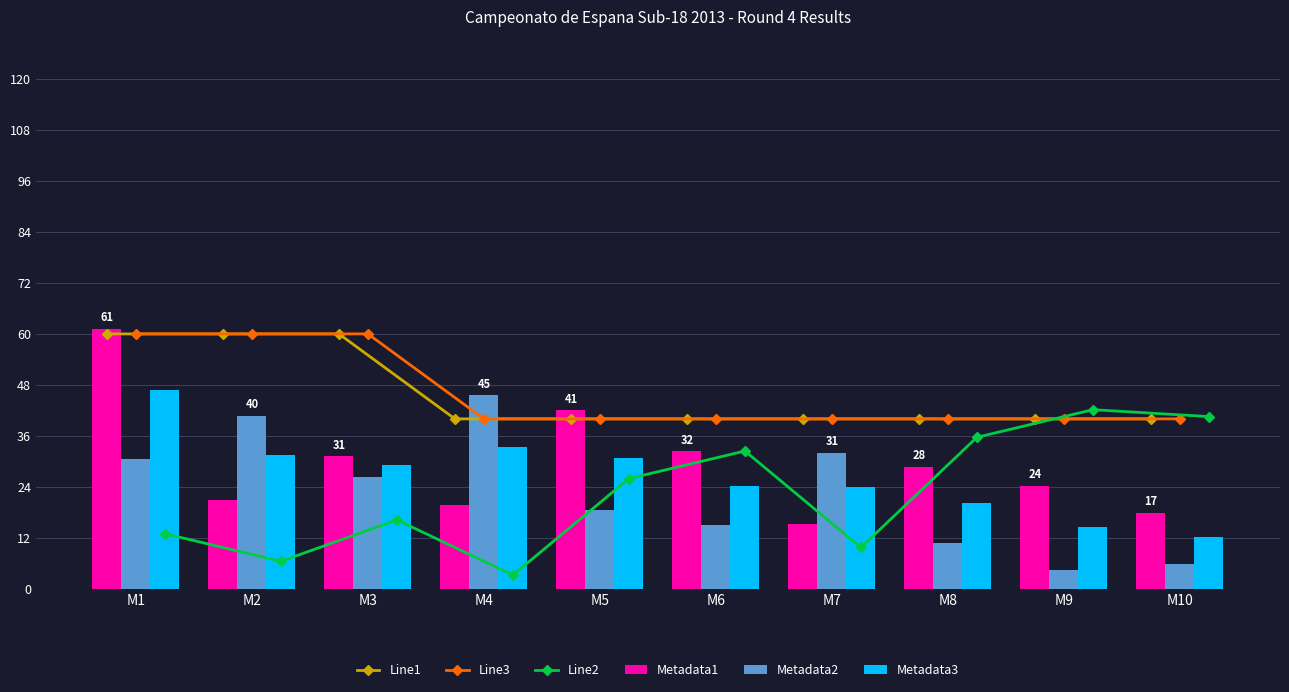

Which series has the widest spread of values?

Metadata1